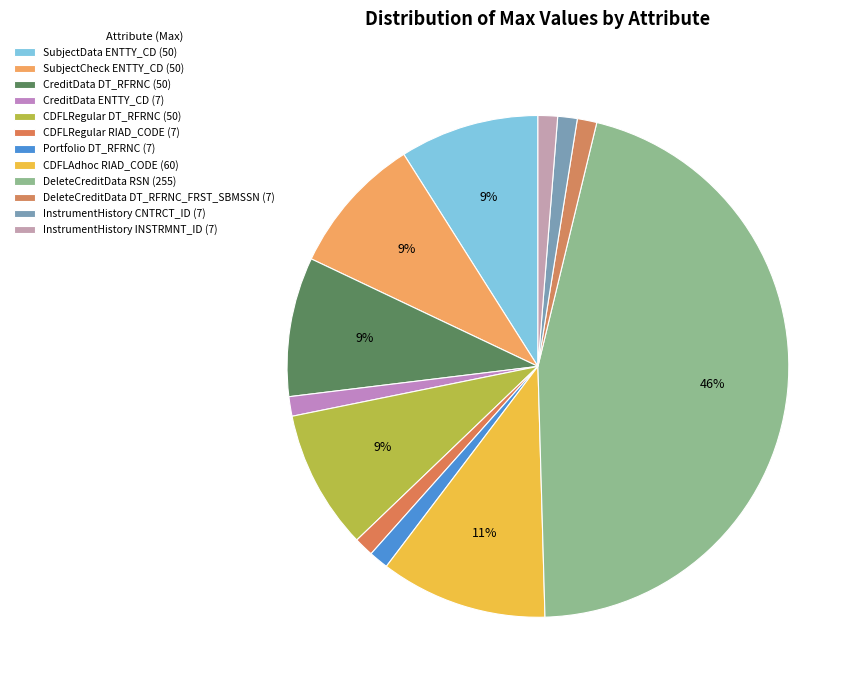

Count the number of slices in the pie.

12